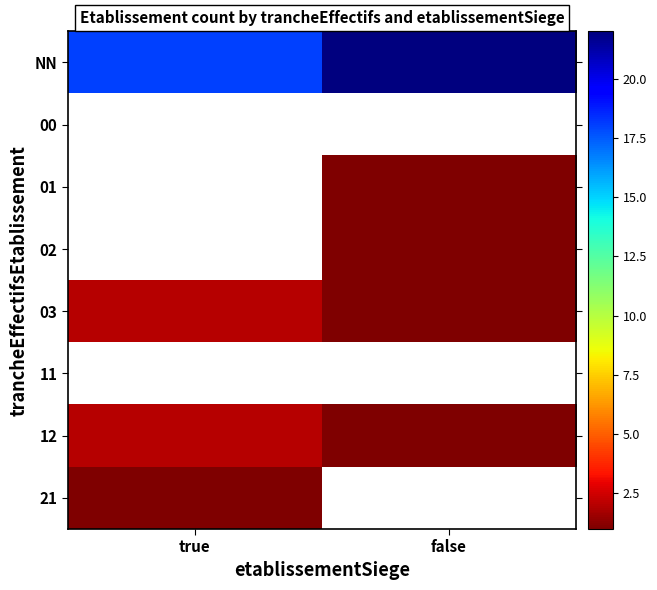

What is the total value across all series at true?

23